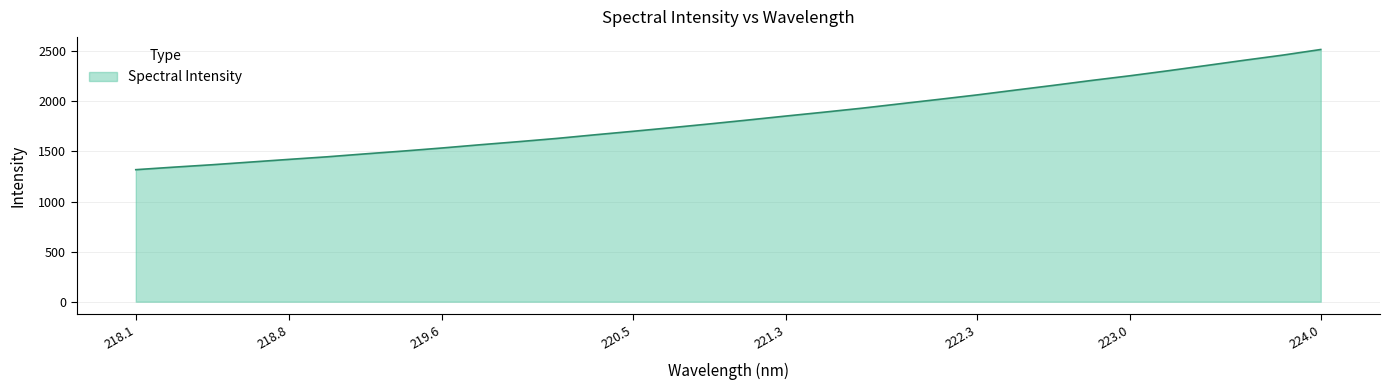

What is the greatest value displayed?

2517.9